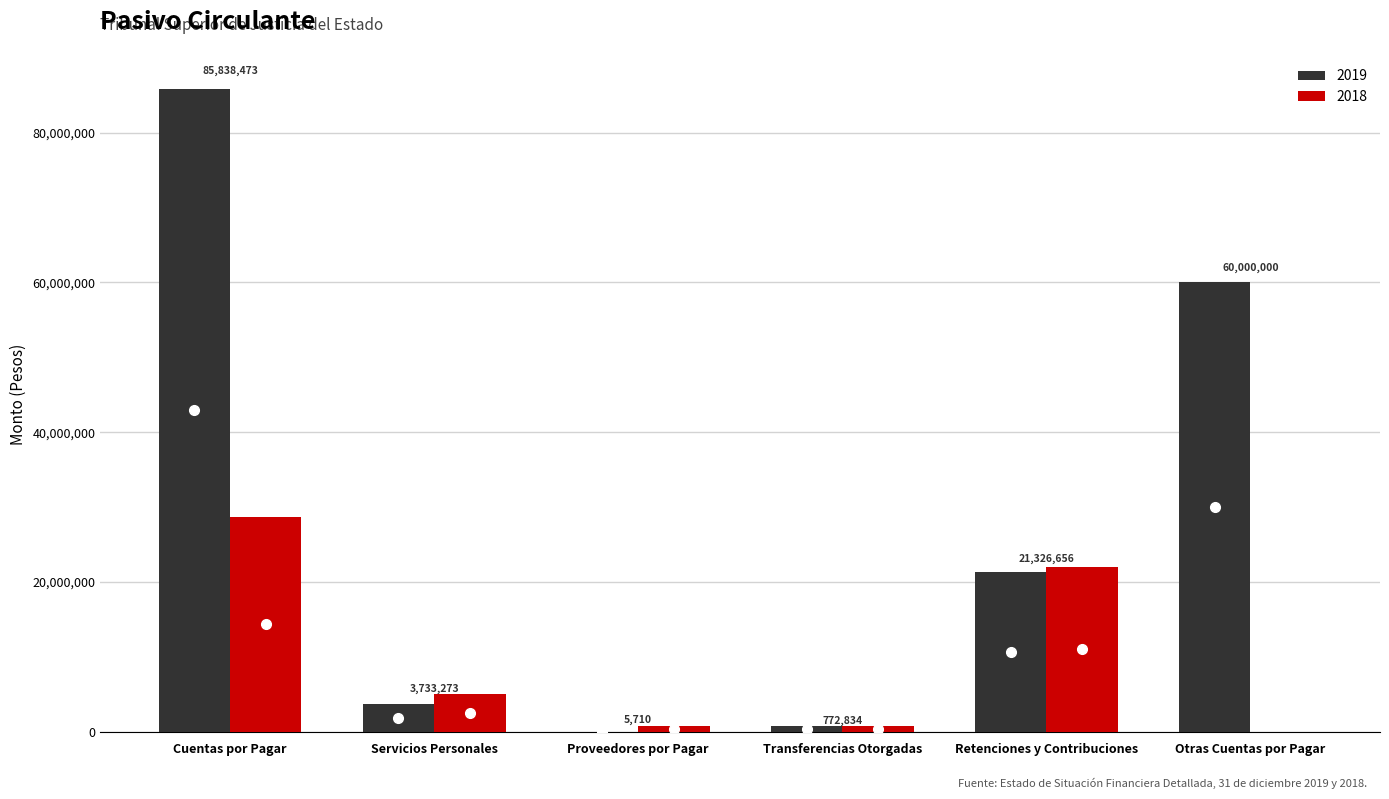

Count the number of data series in this chart.

2